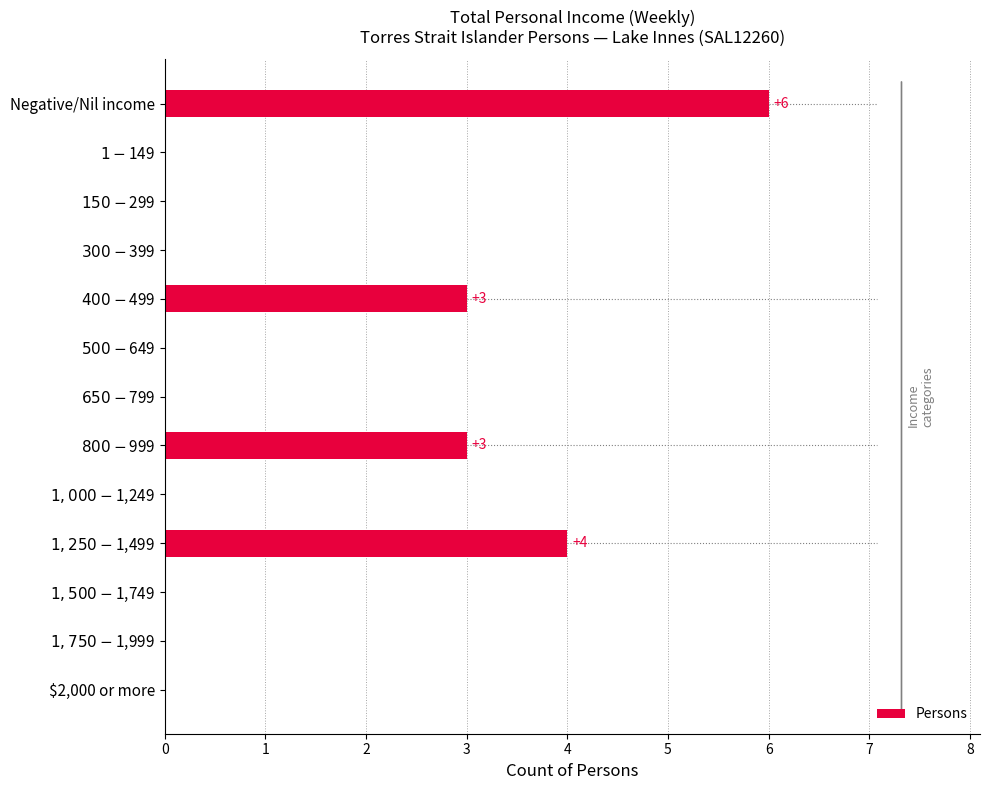

What is the sum of all values?

16